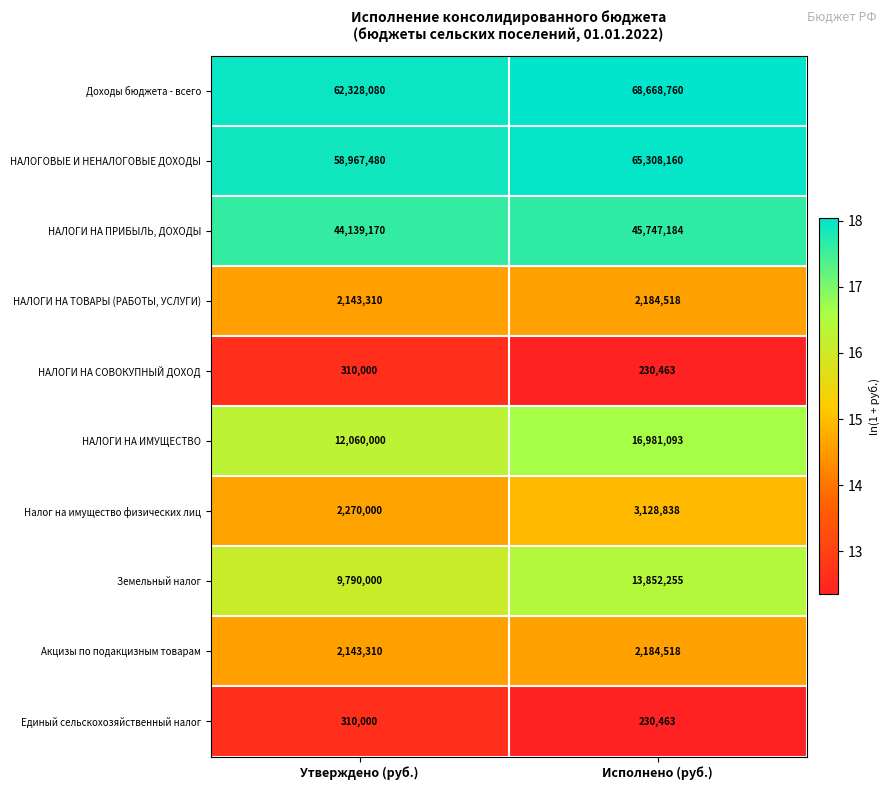

The value of Налог на имущество физических лиц at Утверждено (руб.) is 968348. True or false?

False